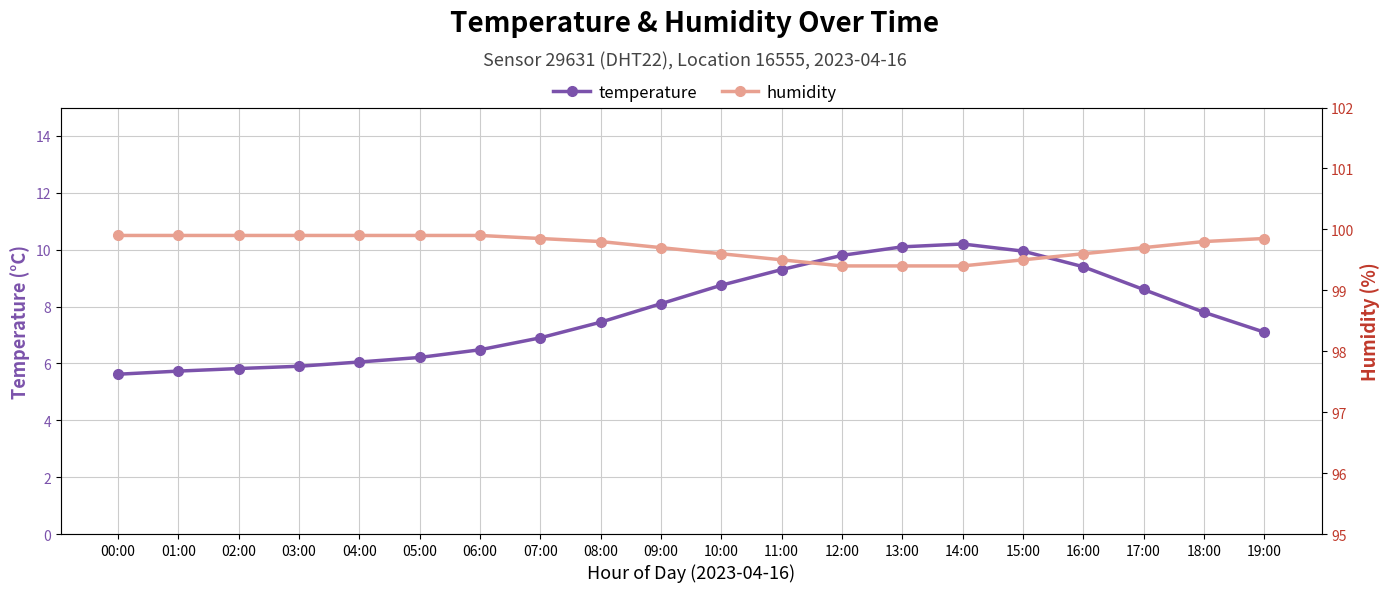

Is the value of temperature at 02:00 greater than the value of humidity at 06:00?

No